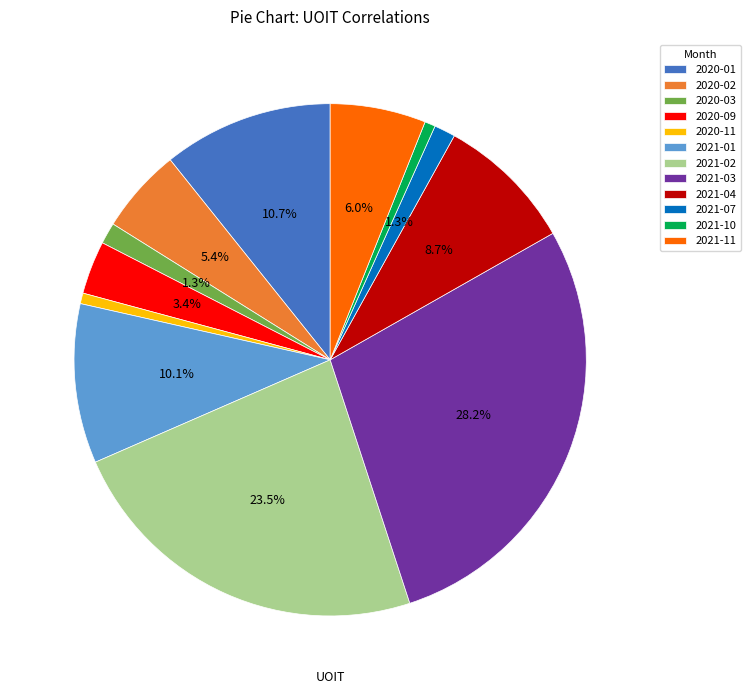

Which slice is the largest?

2021-03